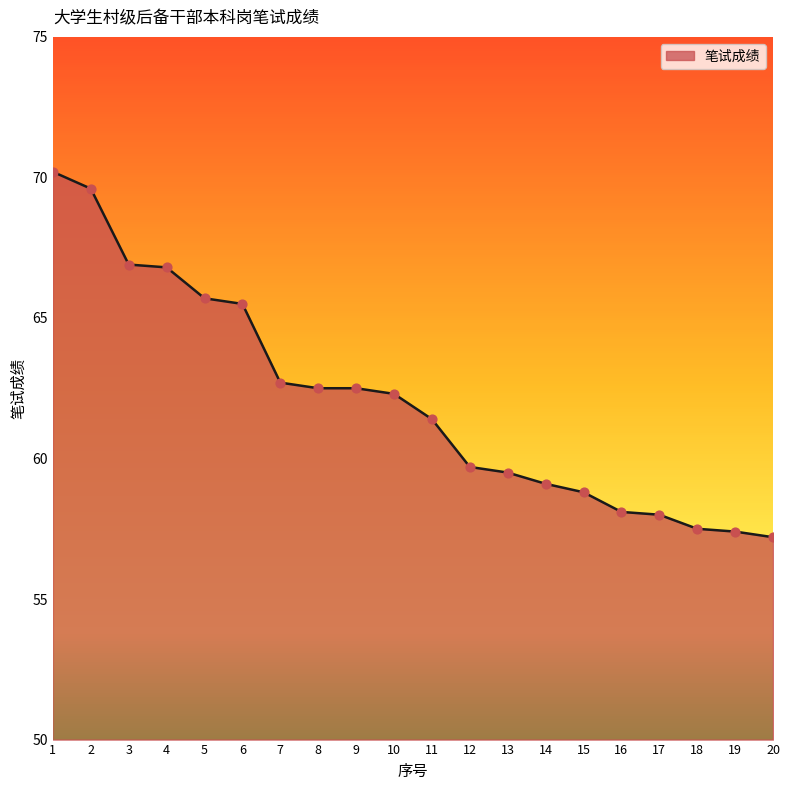

What is the ratio of the value at 12 to the value at 1?

0.9